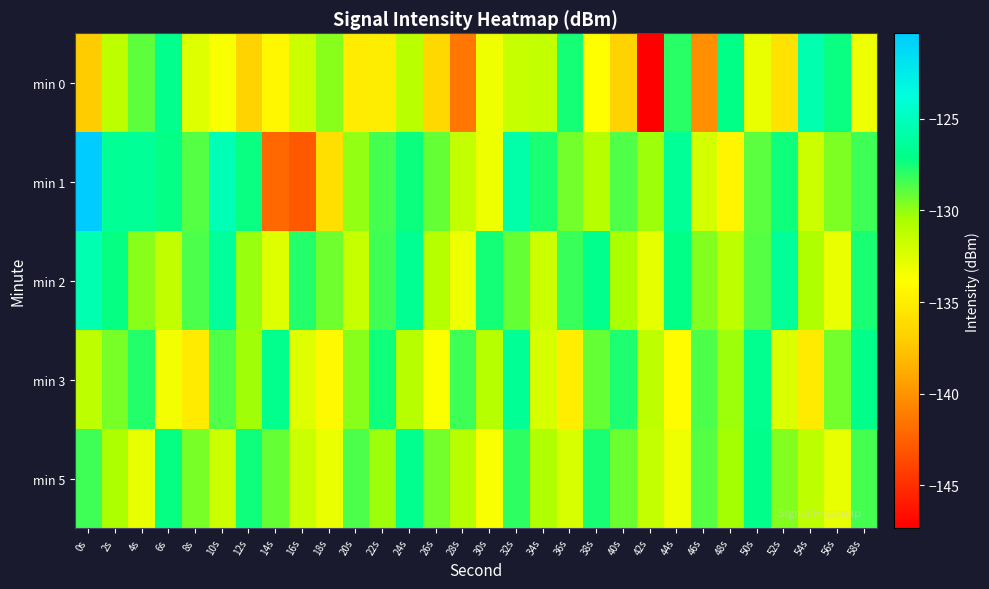

What is the difference between the highest and lowest values at 44s?

7.5